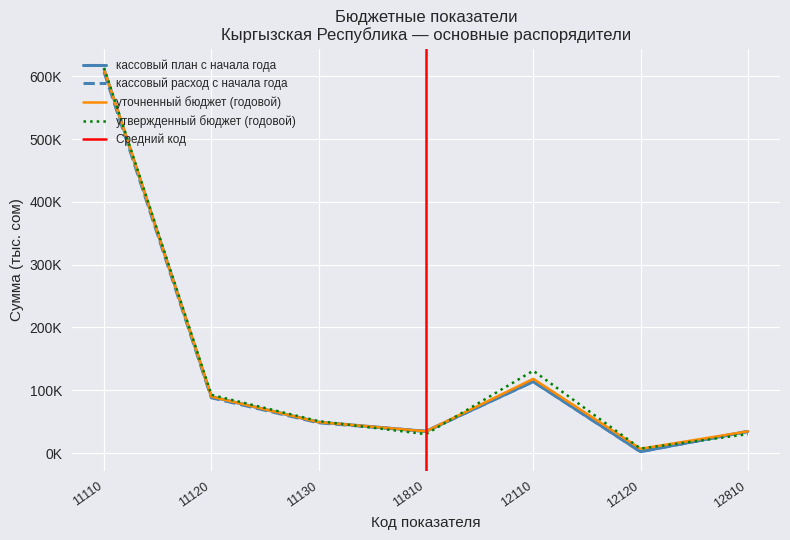

What is the lowest value of the уточненный бюджет (годовой) series?

5106.5